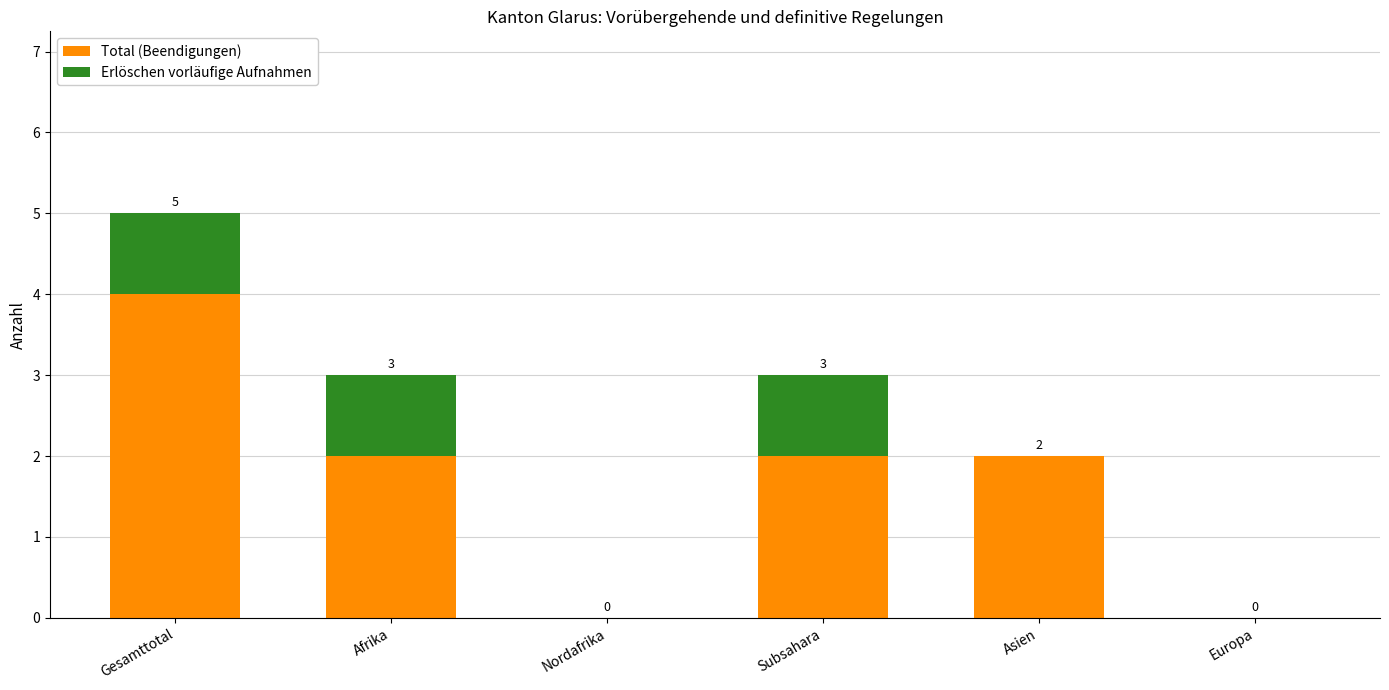

At which category is the sum across all series the highest?

Gesamttotal